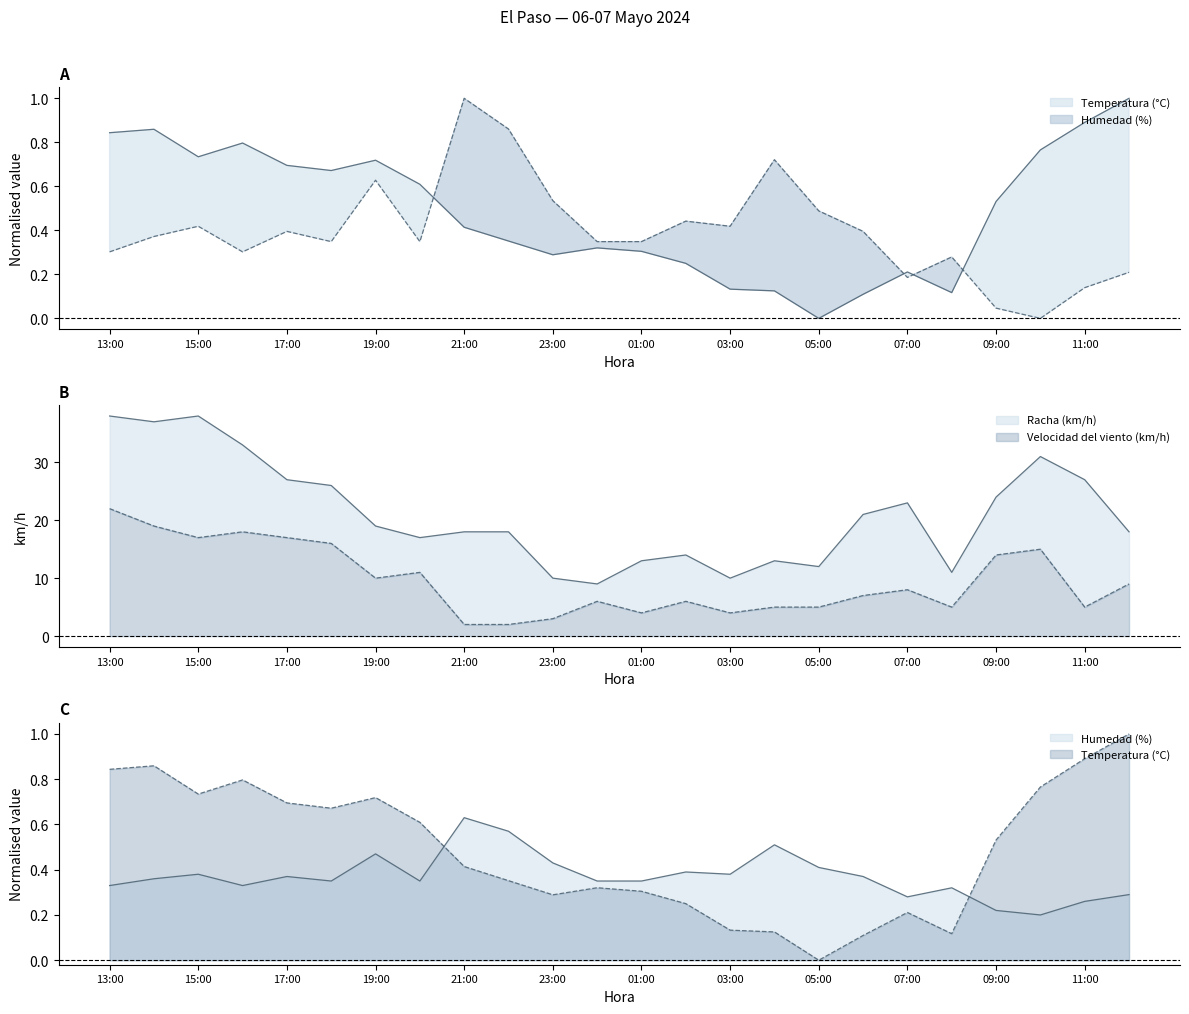

What is the label of the 16th point from the left?

04:00